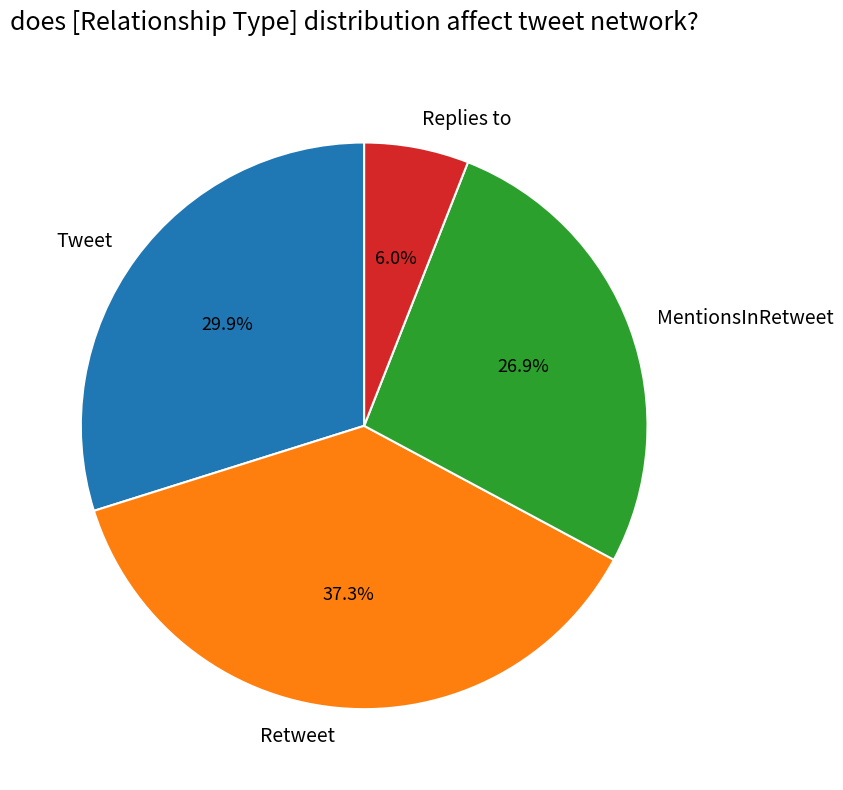

Which category has the smallest portion of the pie?

Replies to